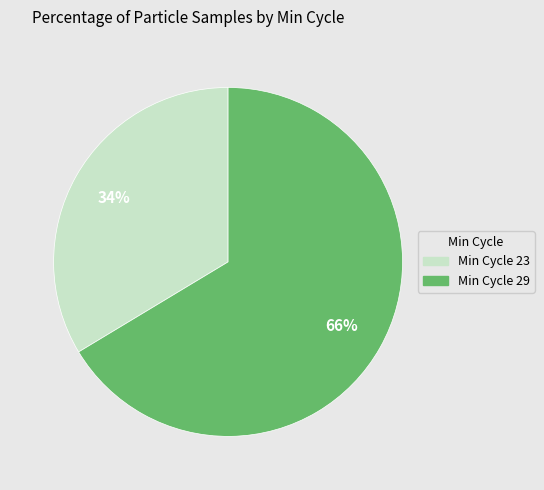

Is there a majority slice in this chart?

Yes